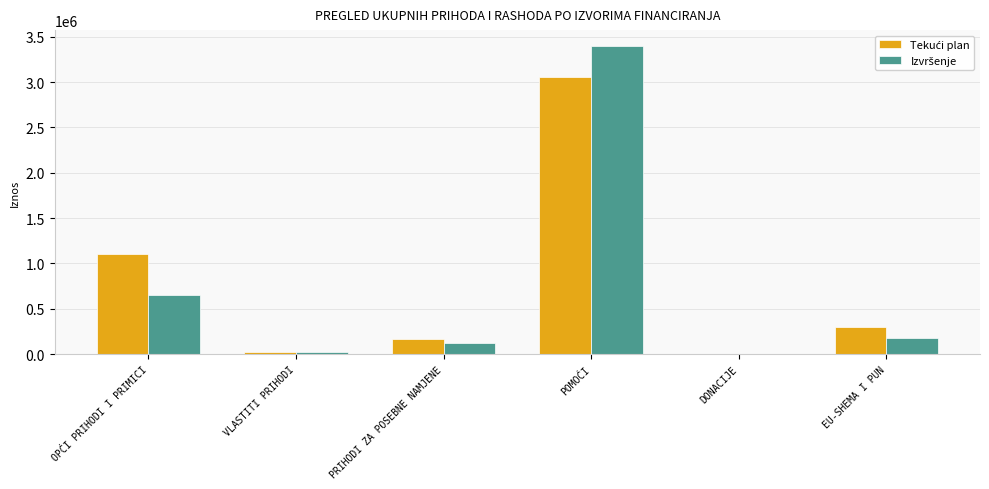

At which category is the sum across all series the highest?

POMOĆI